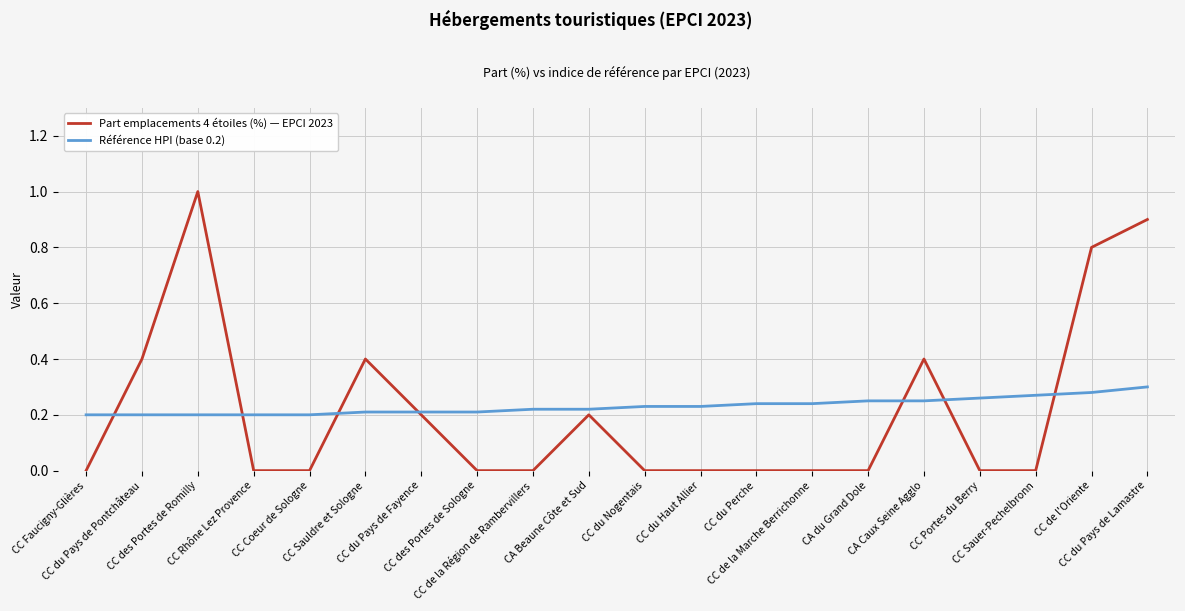

How many Référence HPI (base 0.2) values are between 0 and 1?

20